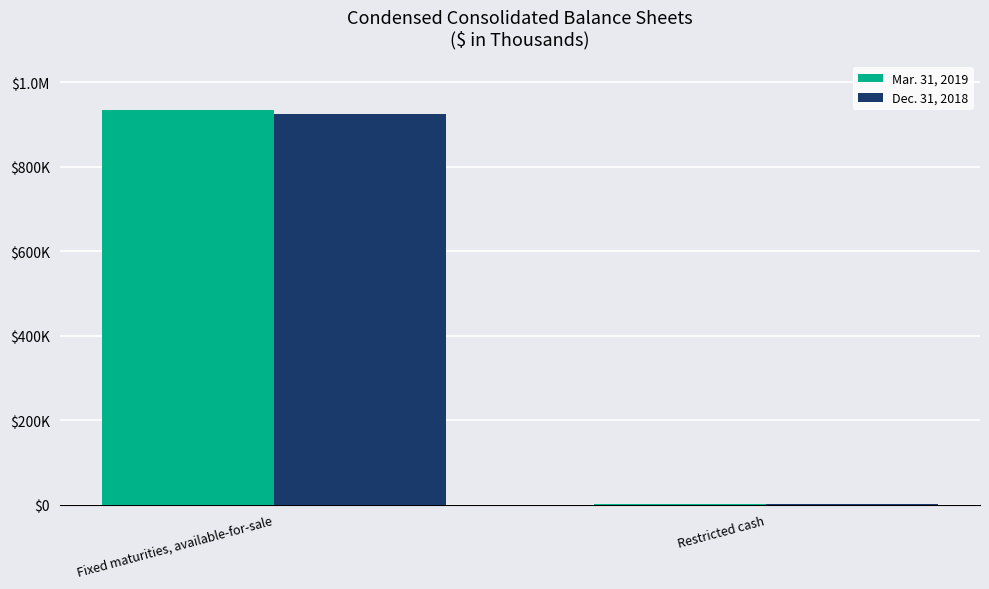

The Dec. 31, 2018 series shows 1414 at Restricted cash. True or false?

True